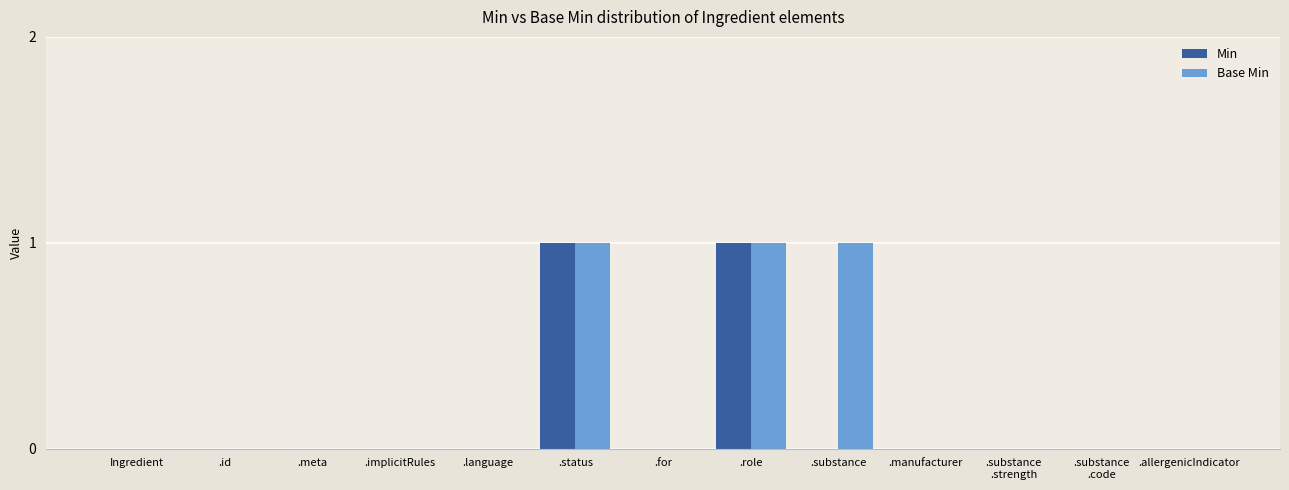

Is the value of Base Min at .allergenicIndicator greater than the value of Min at .status?

No